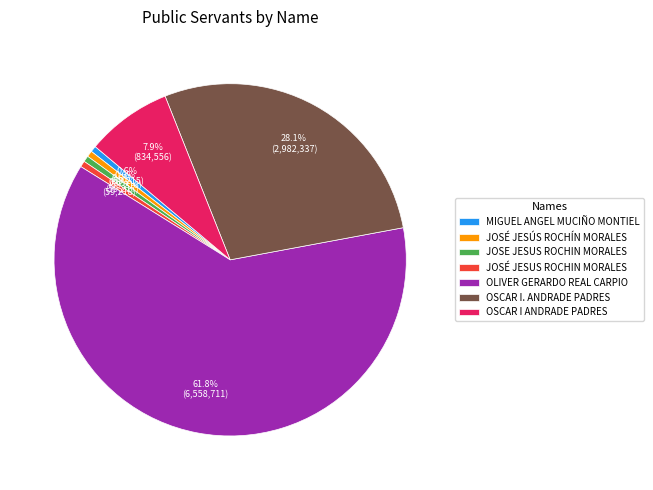

To the nearest percent, what portion does JOSÉ JESUS ROCHIN MORALES represent?

1%